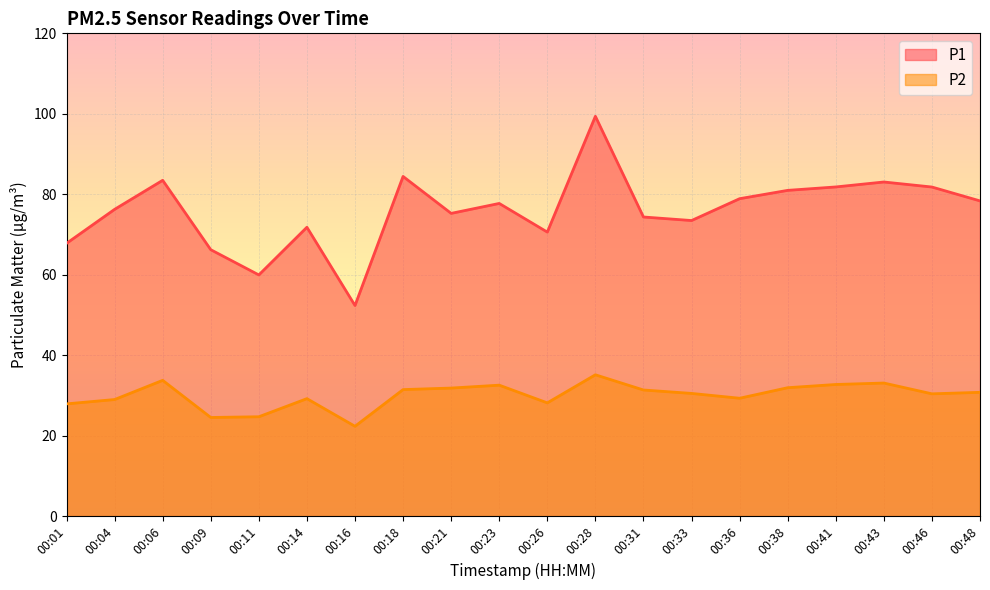

True or false: P1 has a value of 44.8 at 00:23.

False